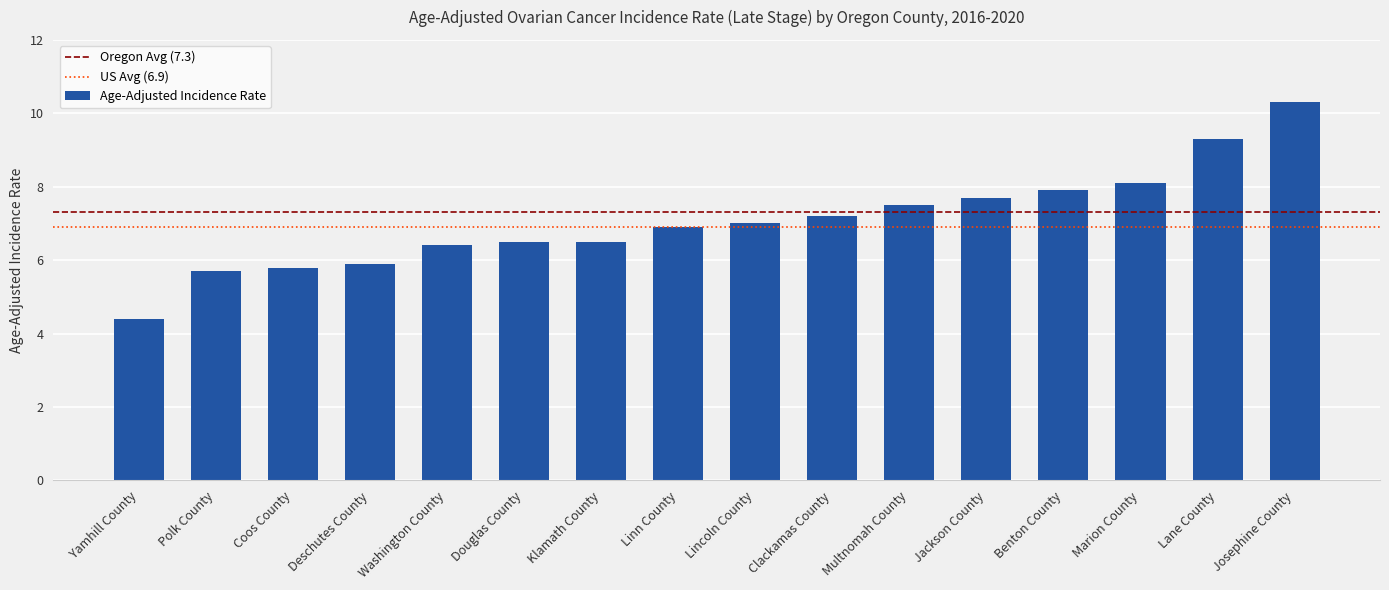

What is the sum of the values at Yamhill County and Linn County?

11.3